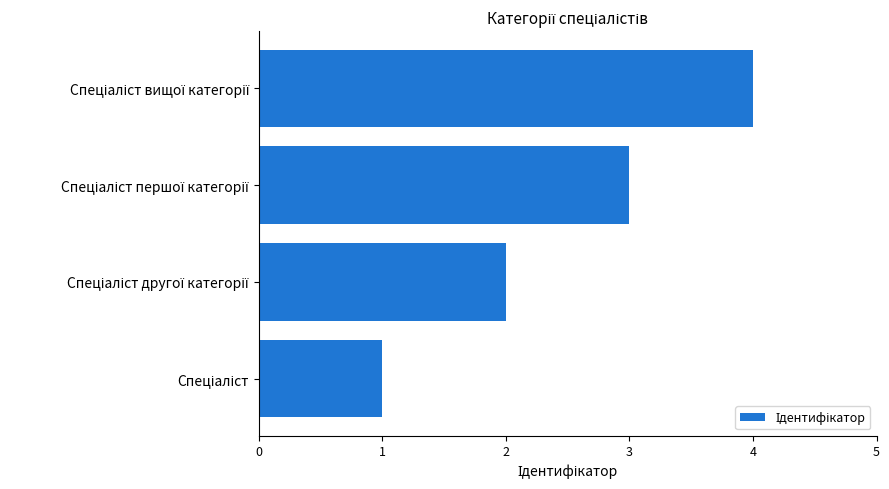

What is the greatest value displayed?

4